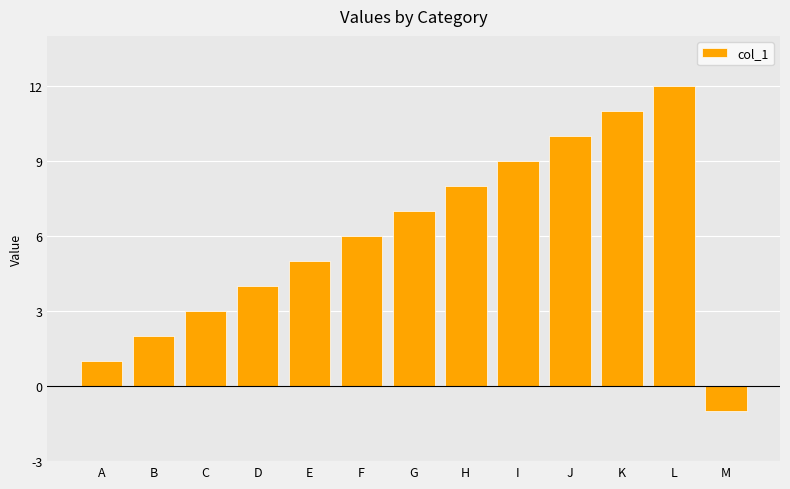

List the labels in order of value, largest first.

L, K, J, I, H, G, F, E, D, C, B, A, M